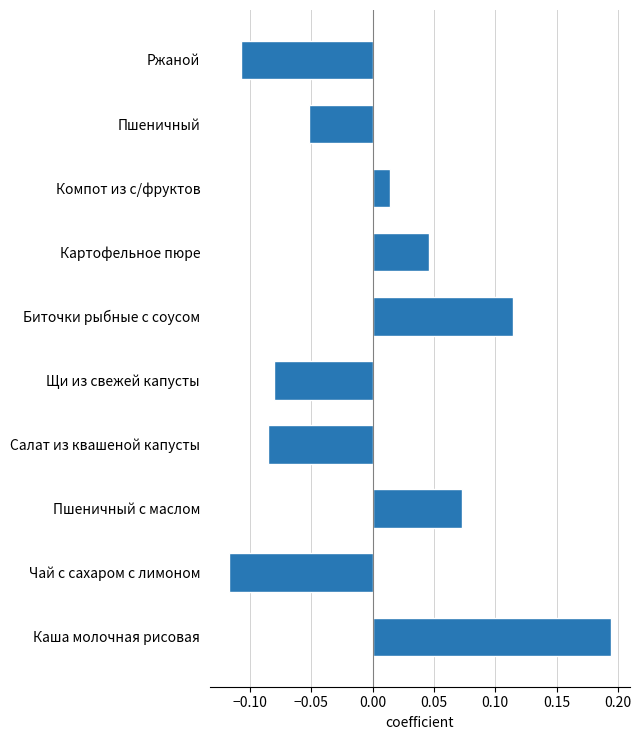

Which label corresponds to the smallest value in the chart?

Чай с сахаром с лимоном